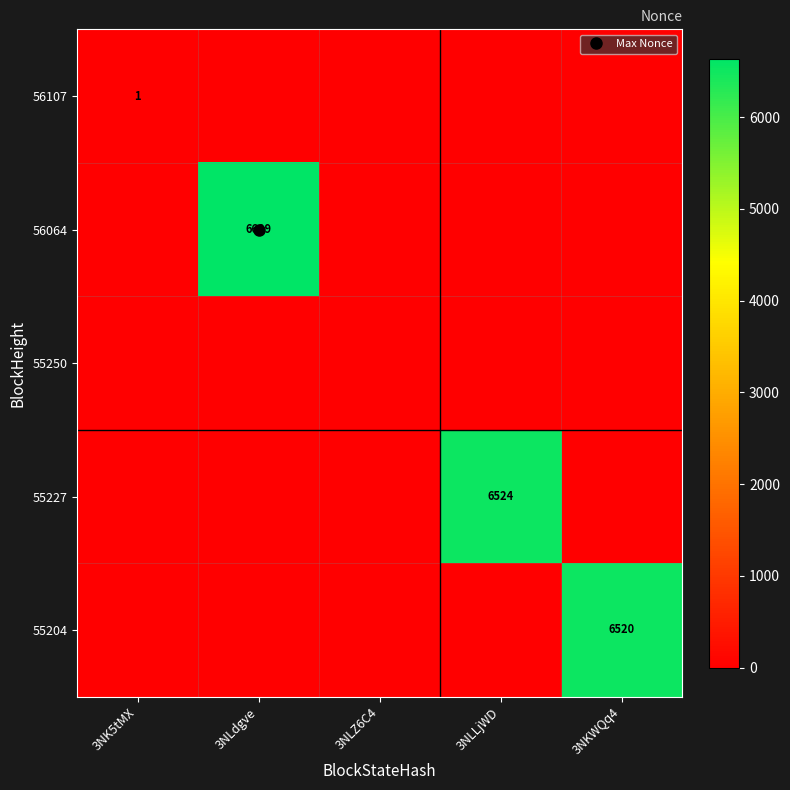

How many values in 55227 are above zero?

1